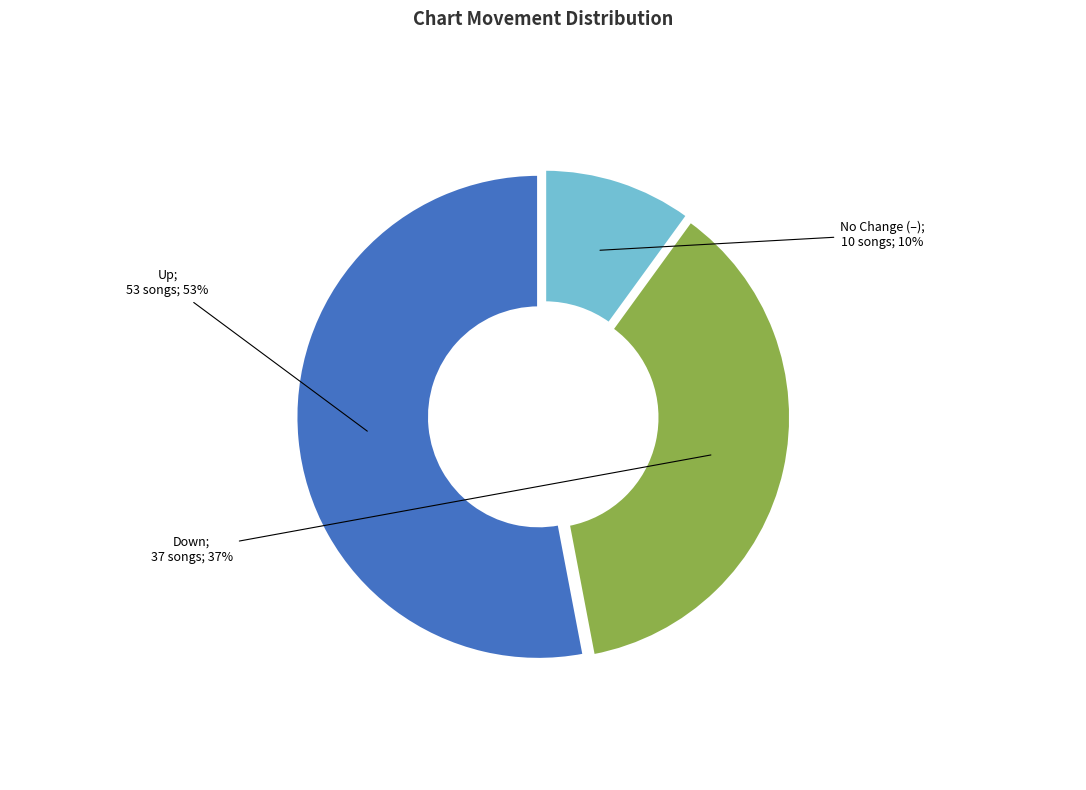

Does any single category account for the majority?

Yes